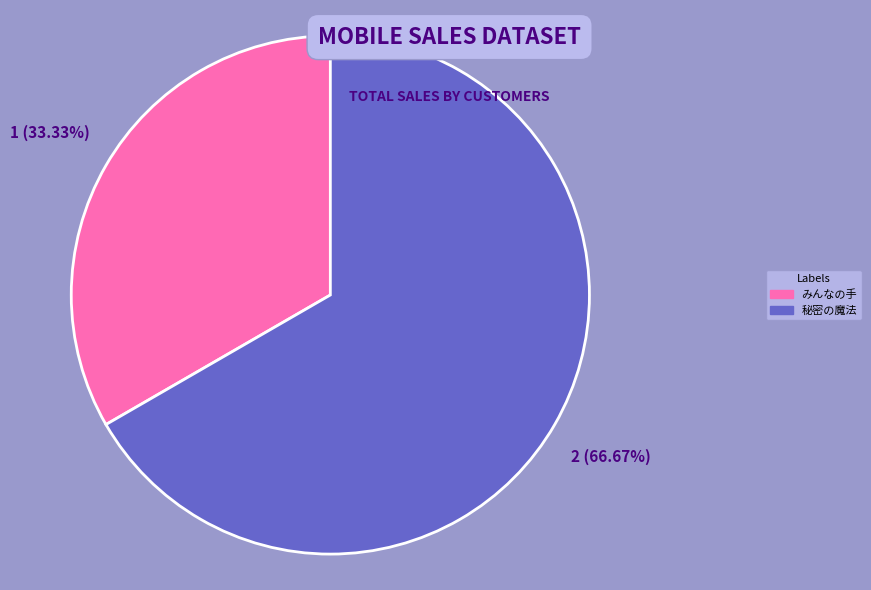

Which category has the biggest portion of the pie?

秘密の魔法